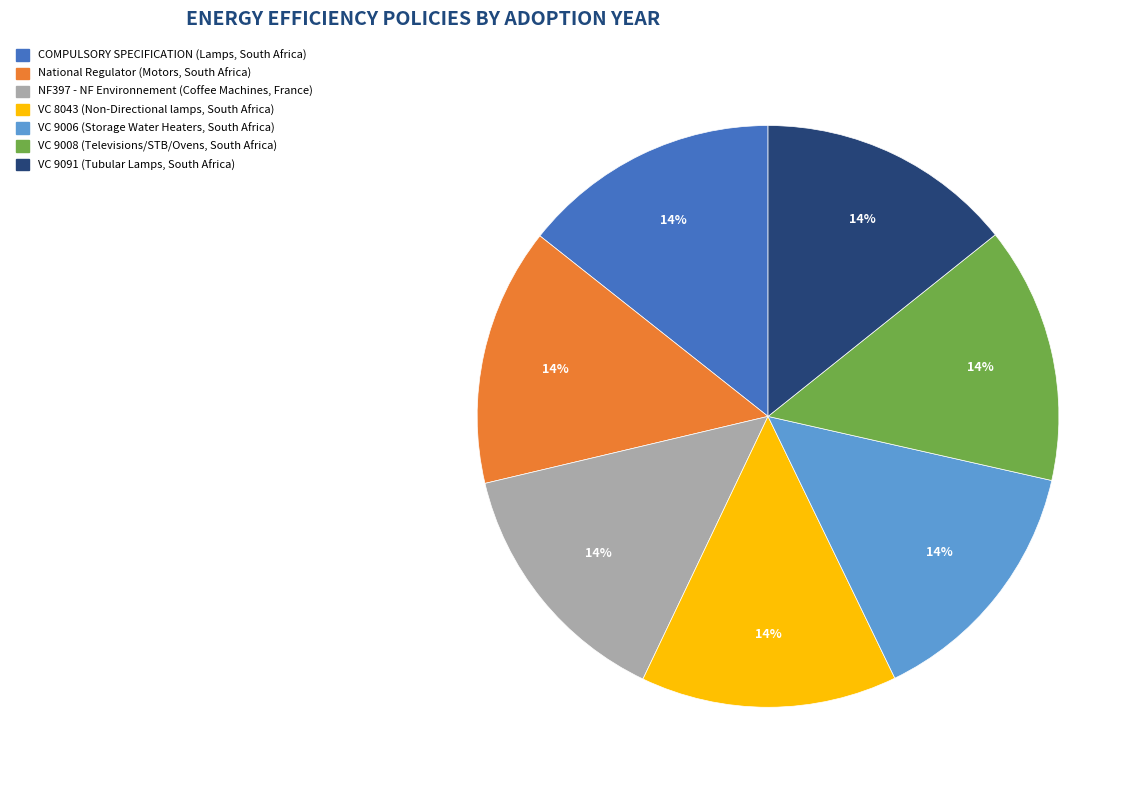

Does any single category account for the majority?

No